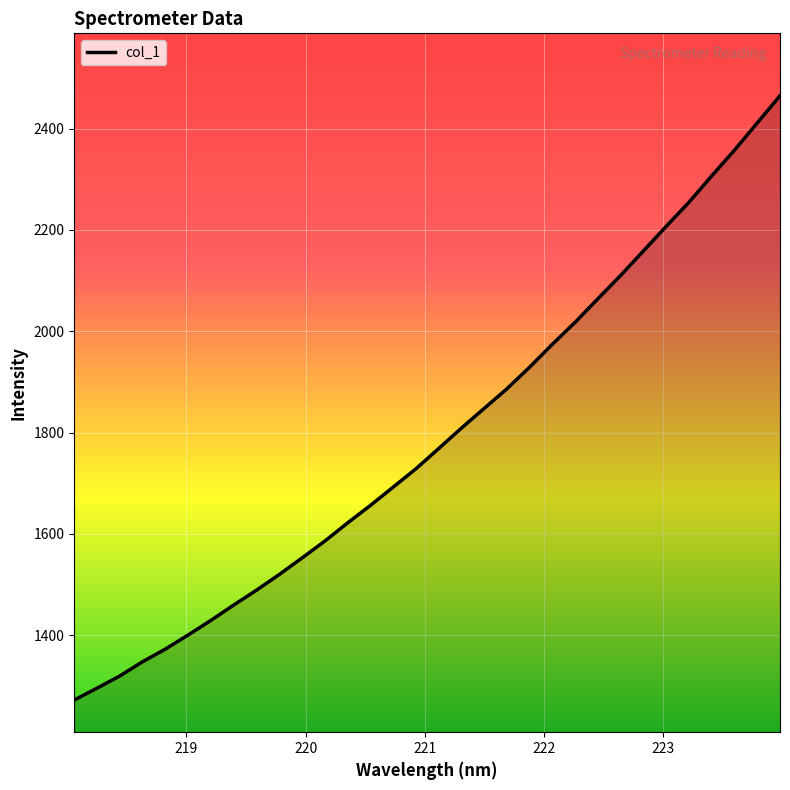

What is the greatest value displayed?

2464.6